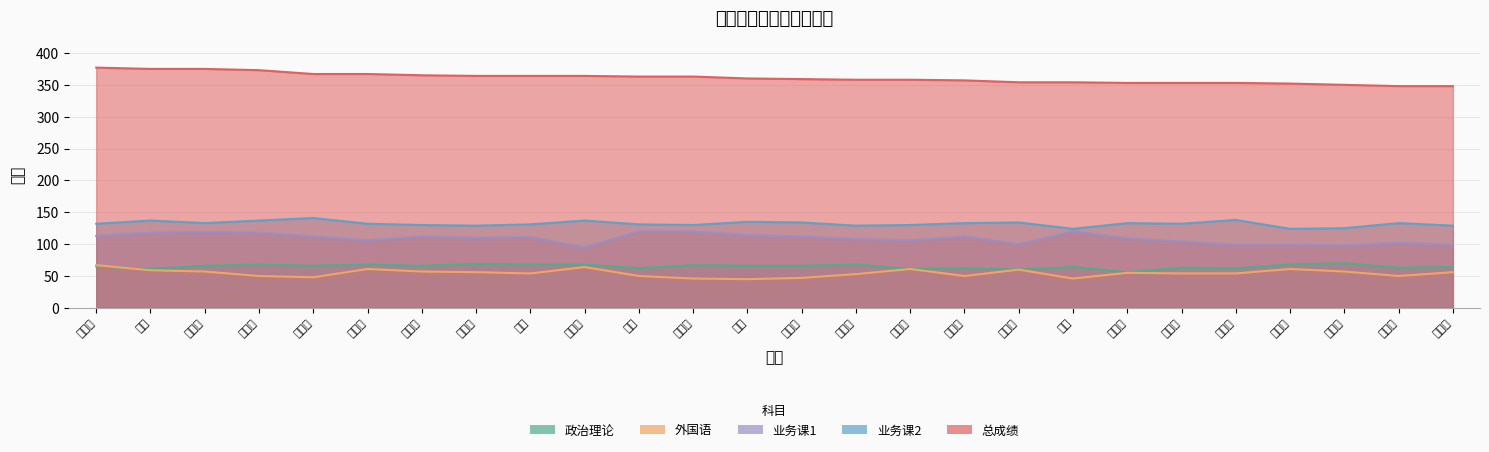

How many interior local valleys does the 业务课1 series have?

6